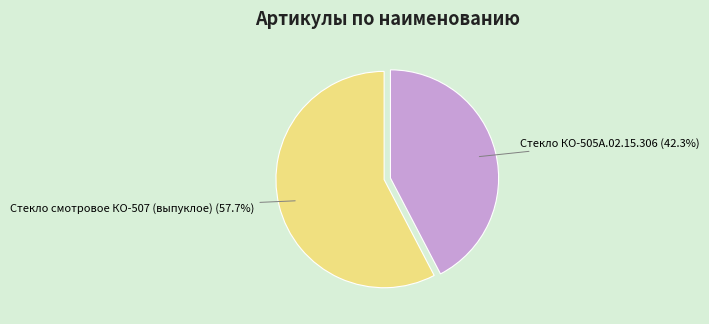

To the nearest percent, what is the average slice percentage?

50%